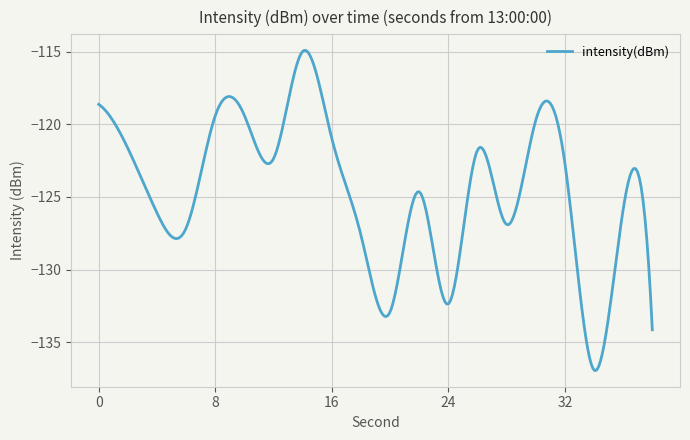

What is the greatest value displayed?

-114.9